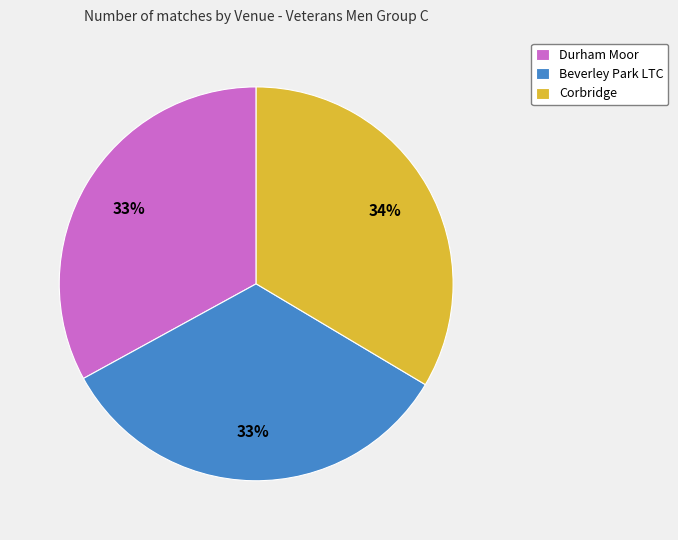

Does Beverley Park LTC represent more than half of the total?

No